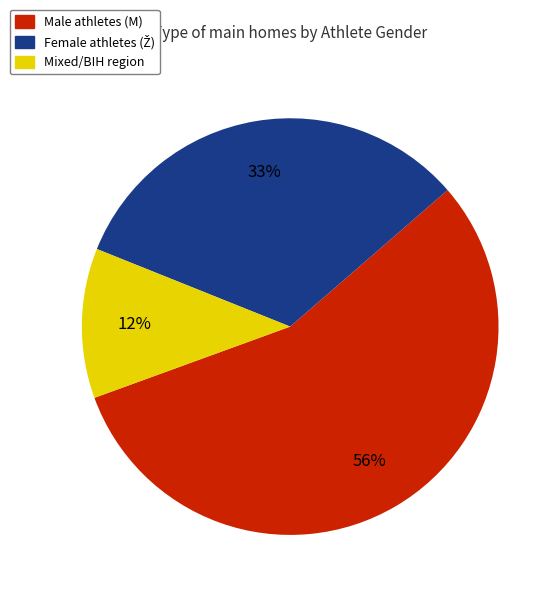

Does any single category account for the majority?

Yes